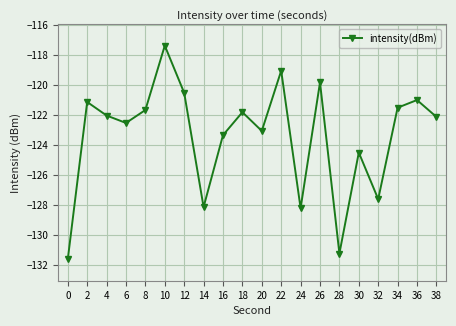

What is the average value?

-123.4